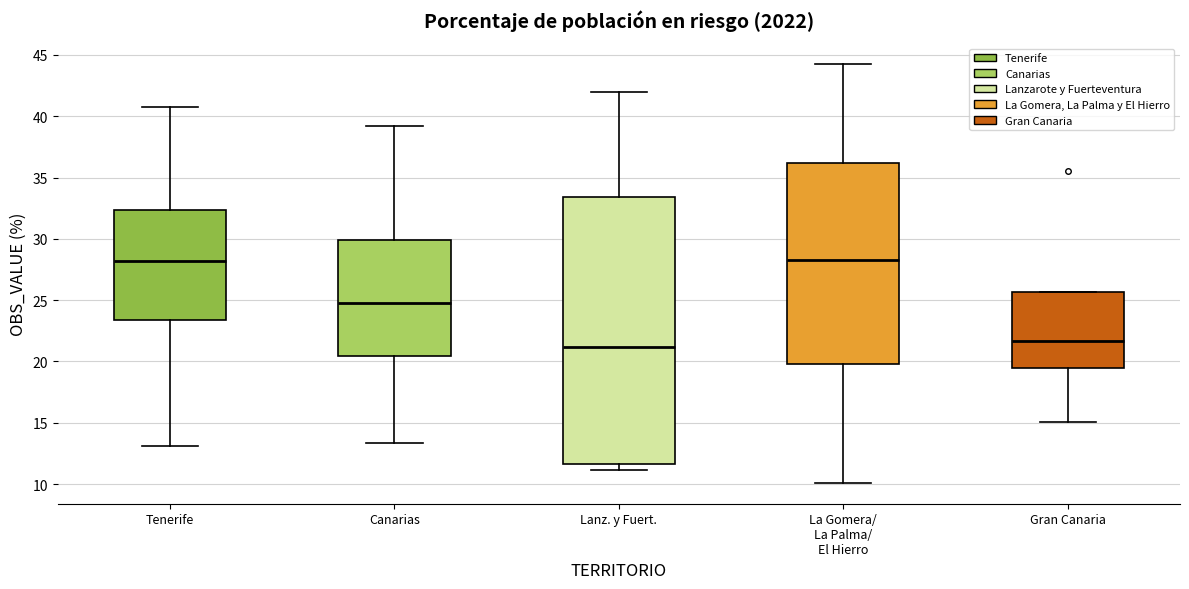

Reading left to right, transcribe this box plot: for each box, give where its median line is, the range the box spans, and where its two whiskers end, as read against the y-axis. The values are not printed on the chart, so give them approximately, as read against the axis.

Tenerife: median 28.0, box 23.5 to 32.5, whiskers 13.0 to 41.0
Canarias: median 25.0, box 20.5 to 30.0, whiskers 13.5 to 39.0
Lanz. y Fuert.: median 21.0, box 11.5 to 33.5, whiskers 11.0 to 42.0
La Gomera/ La Palma/ El Hierro: median 28.5, box 20.0 to 36.0, whiskers 10.0 to 44.0
Gran Canaria: median 21.5, box 19.5 to 25.5, whiskers 15.0 to 25.5